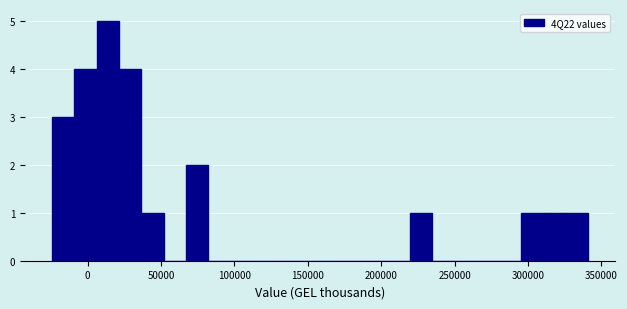

Around what value on the x-axis is the tallest bar? Give the approximate position of its centre, as read against the axis.

15000